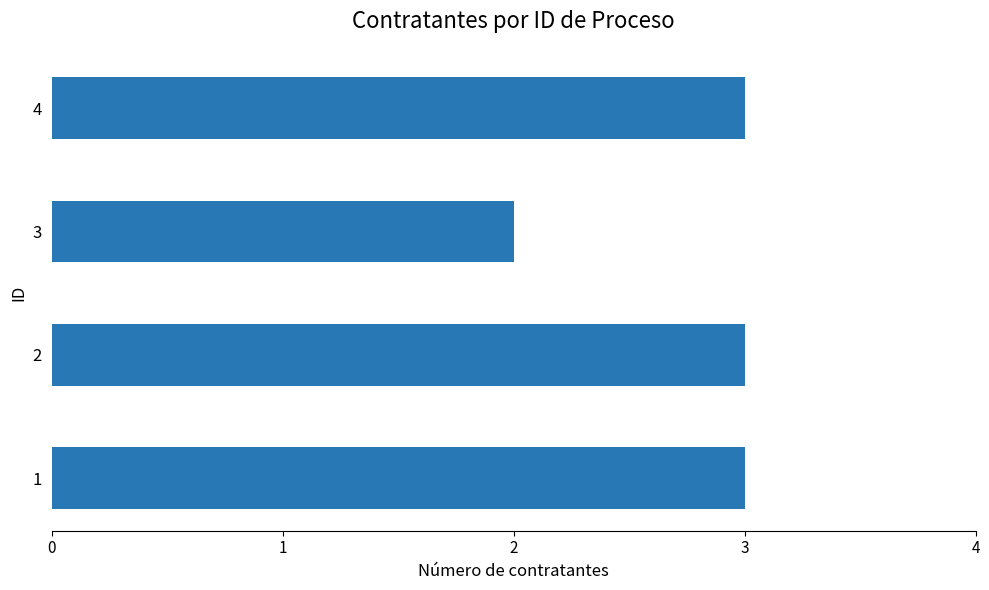

What is the average value?

3